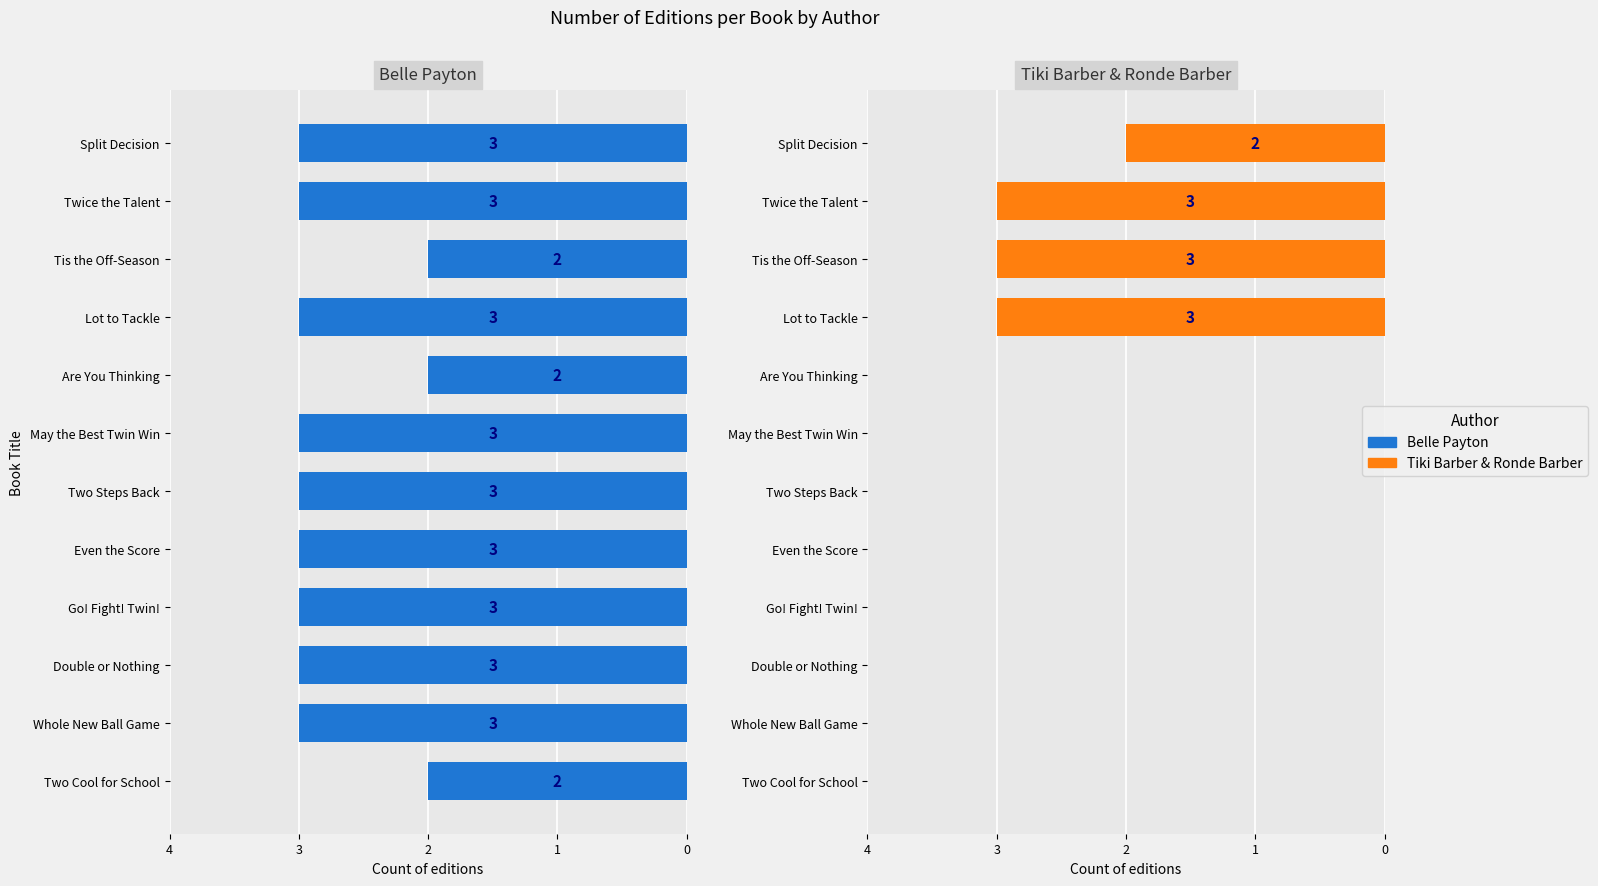

What are all the series names shown in the legend?

Belle Payton, Tiki Barber & Ronde Barber